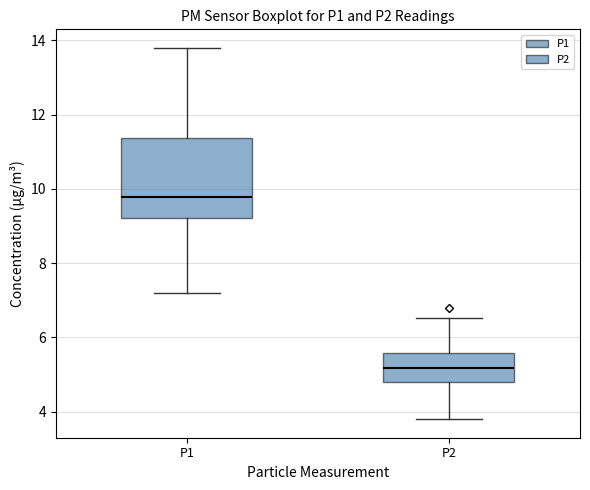

Reading left to right, transcribe this box plot: for each box, give where its median line is, the range the box spans, and where its two whiskers end, as read against the y-axis. The values are not printed on the chart, so give them approximately, as read against the axis.

P1: median 9.8, box 9.2 to 11.4, whiskers 7.2 to 13.8
P2: median 5.2, box 4.8 to 5.6, whiskers 3.8 to 6.6